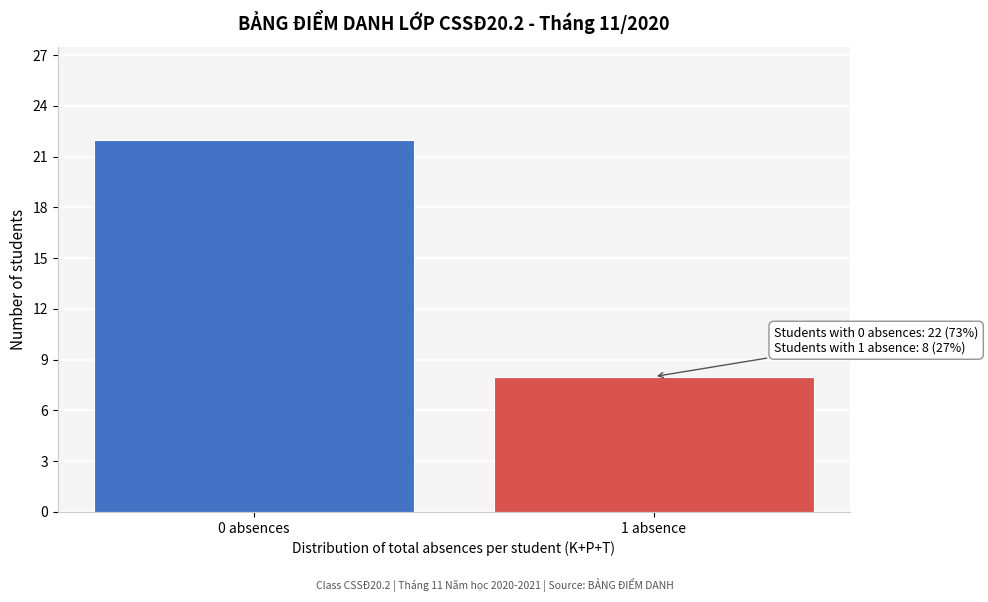

Reading left to right, extract all data points from this chart.

0 absences=22	1 absence=8